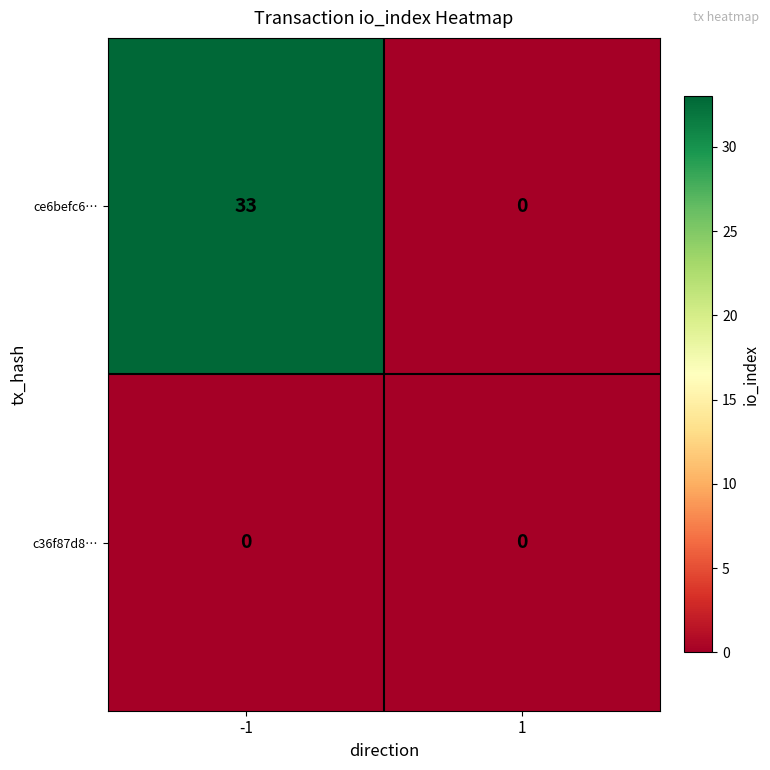

Reading right to left, extract all data points from this chart.

ce6befc6…: 1=0	-1=33
c36f87d8…: 1=0	-1=0